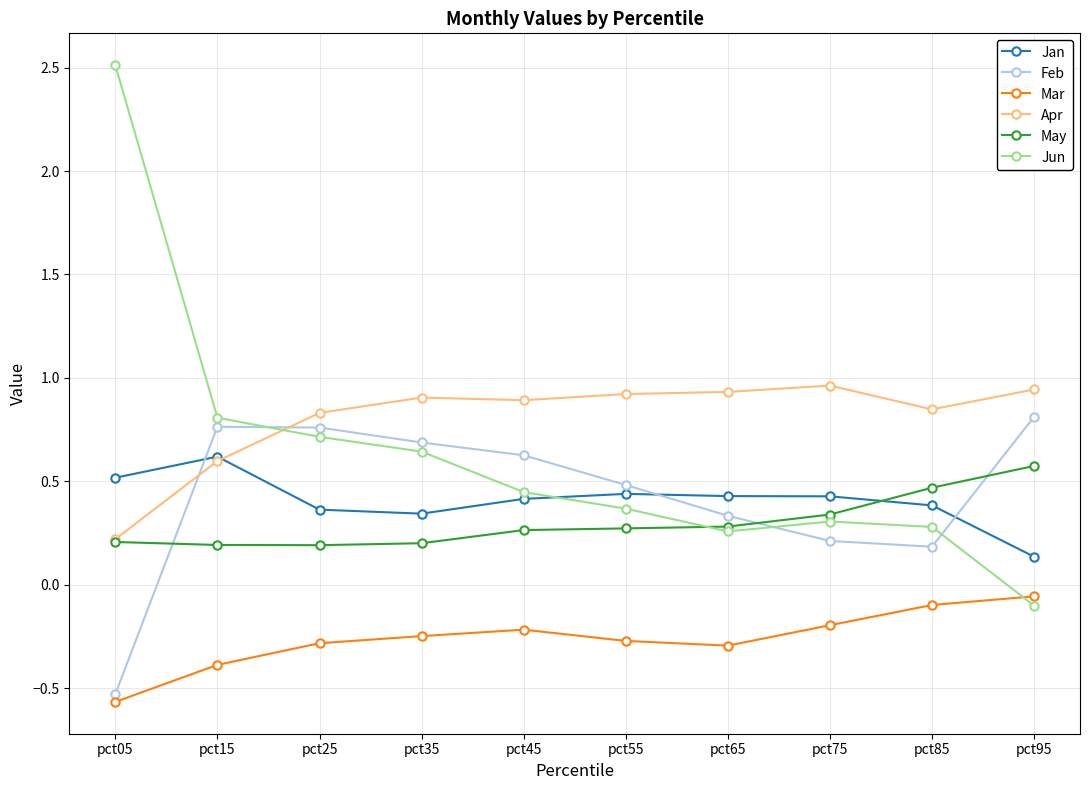

What is the minimum value for Mar?

-0.6